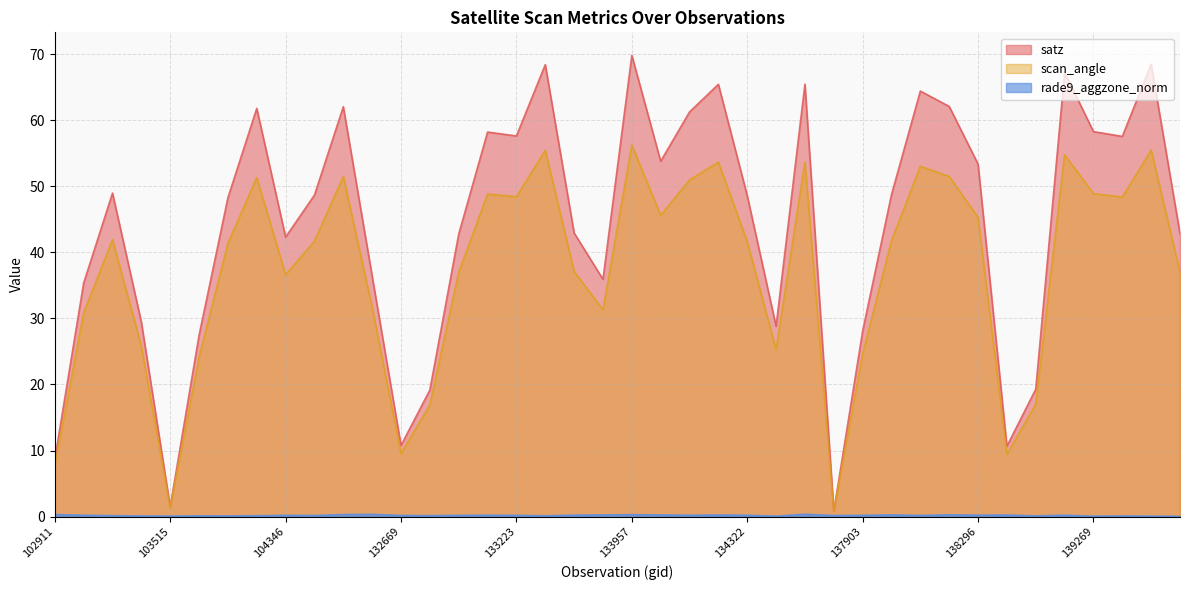

Is the value of scan_angle at 132669 greater than the value of rade9_aggzone_norm at 103278?

Yes